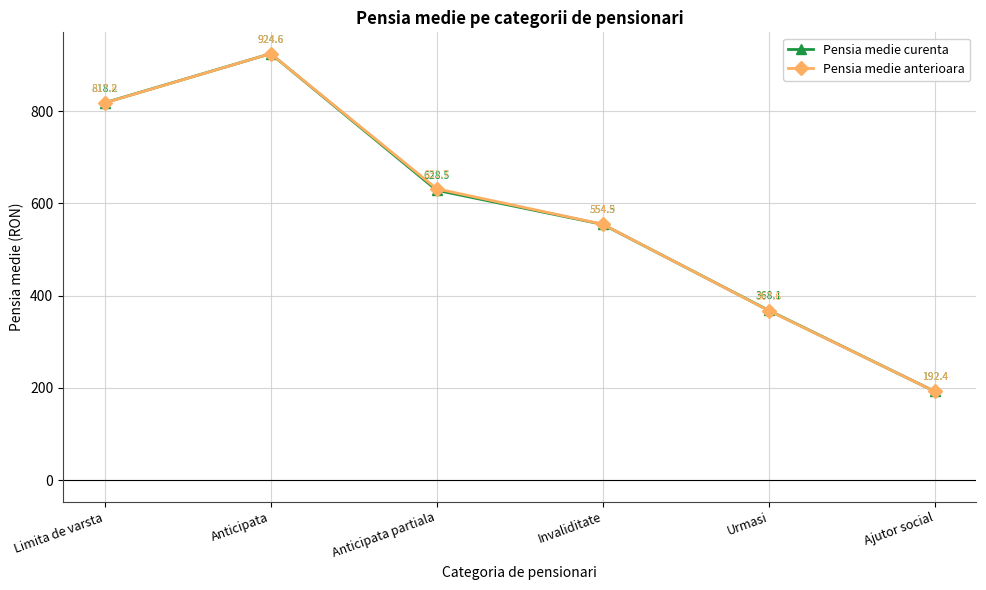

What is the spread (max minus min) of values at Invaliditate?

0.4